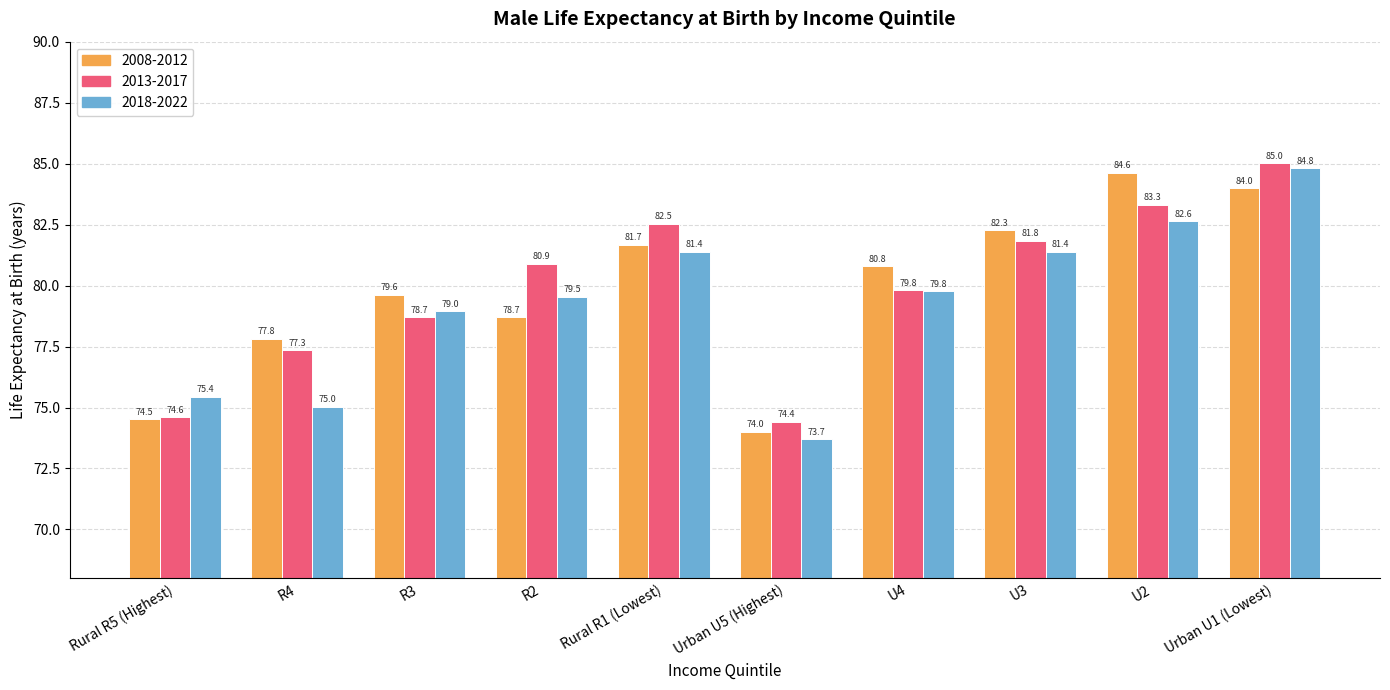

At which category does the chart reach its peak across all series?

Urban U1 (Lowest)